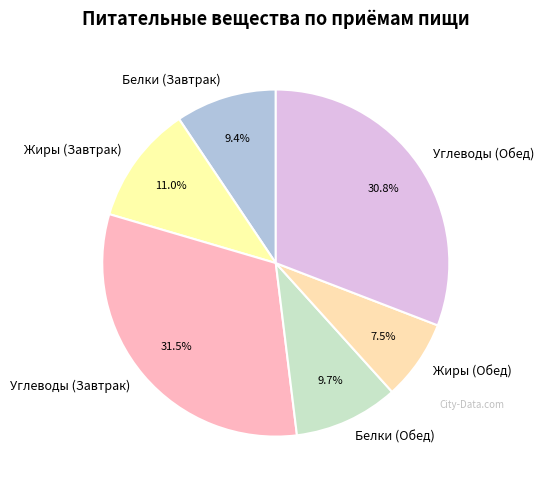

What is the smallest slice in the pie chart?

Жиры (Обед)